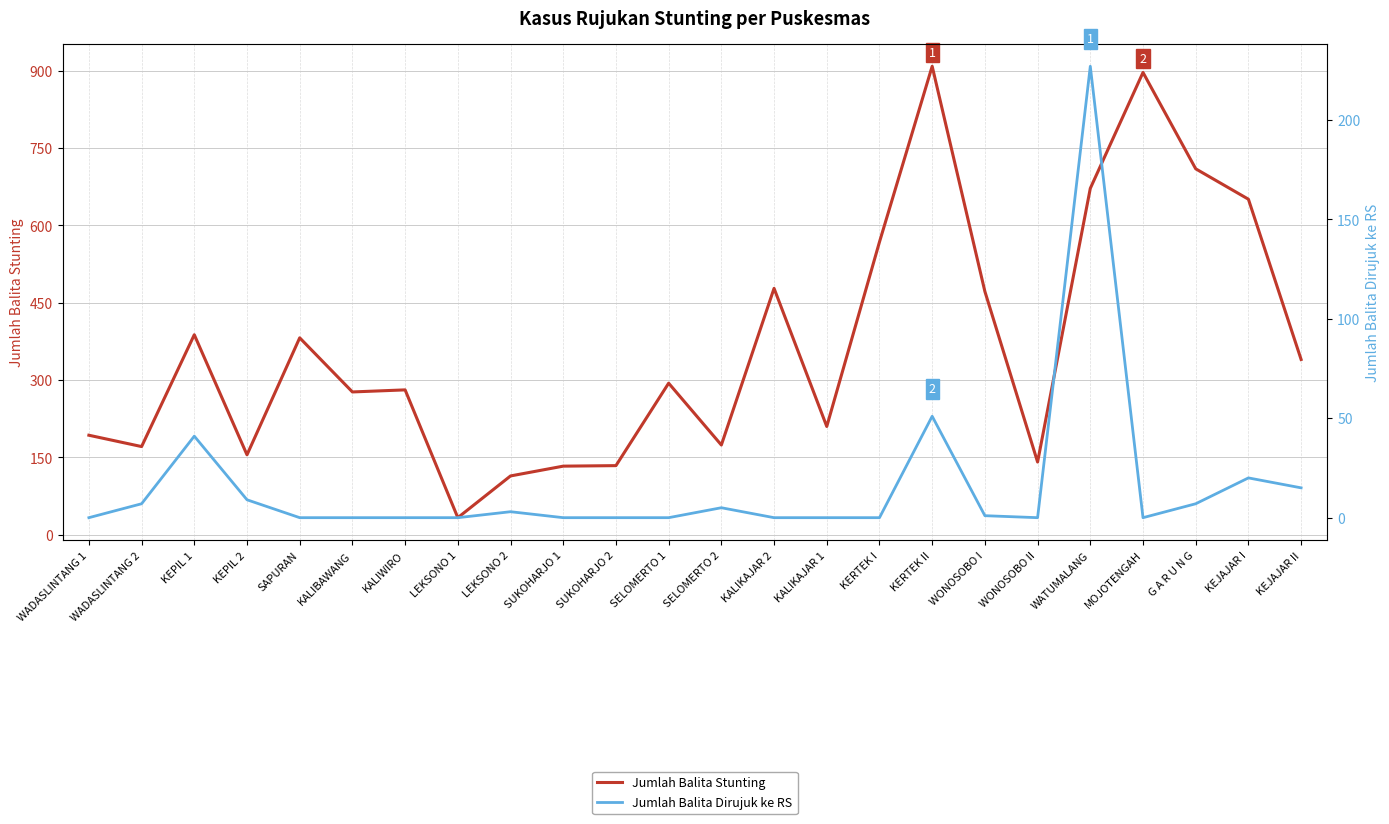

What is the difference between the Jumlah Balita Stunting values at WATUMALANG and KERTEK I?

104